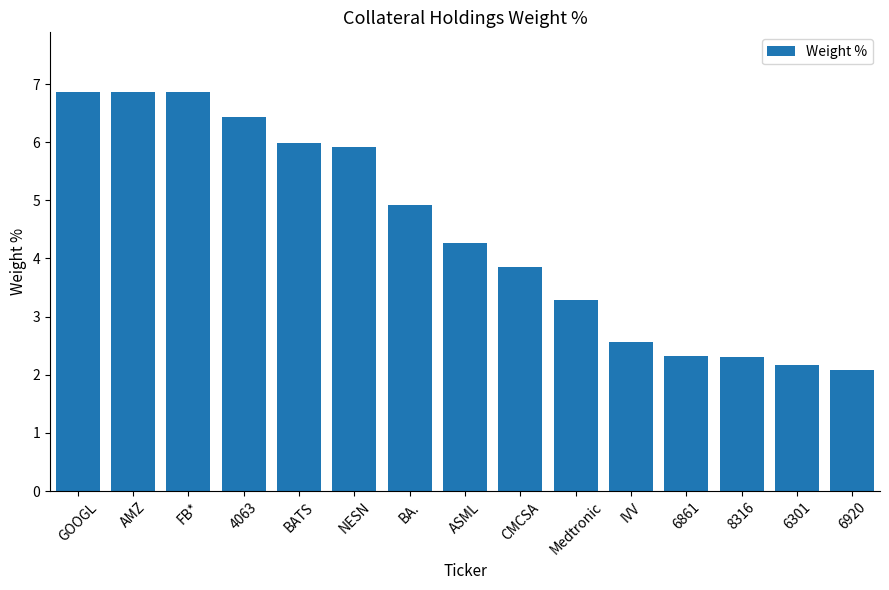

Between 8316 and Medtronic, which is larger?

Medtronic